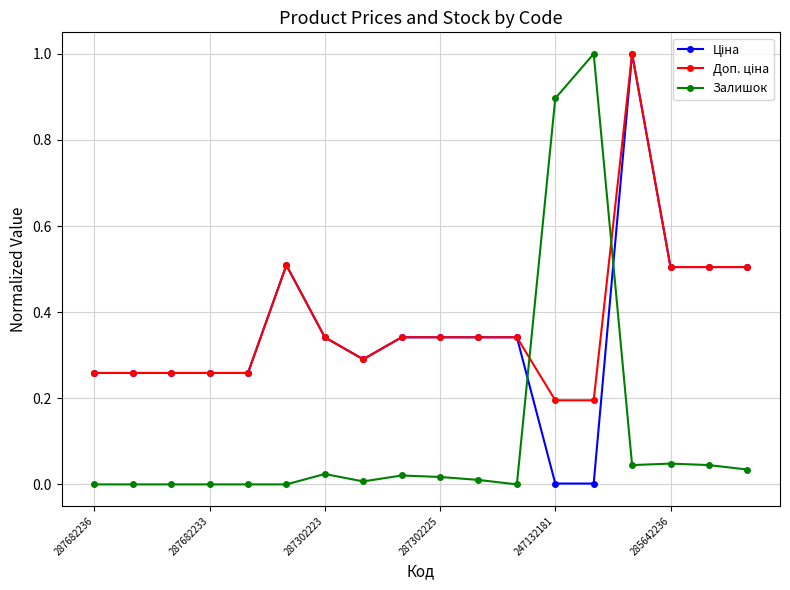

What is the maximum value for Залишок?

1.0